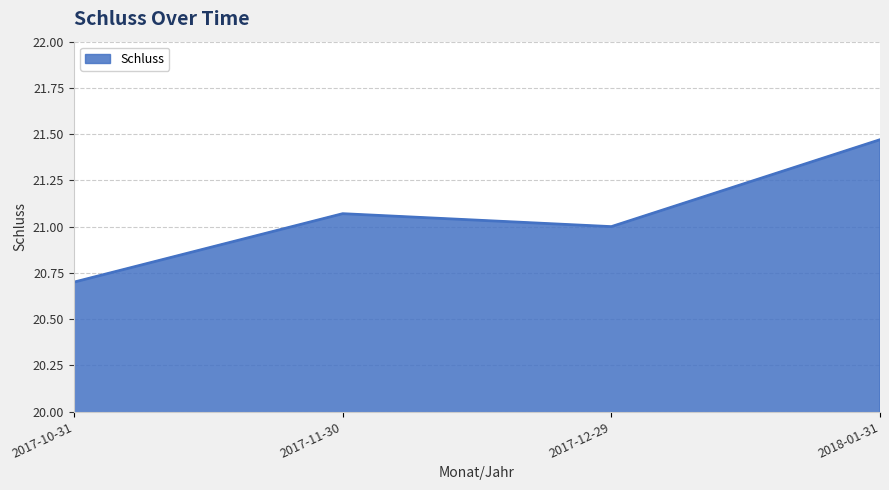

At which category does the data reach its first local valley?

2017-12-29